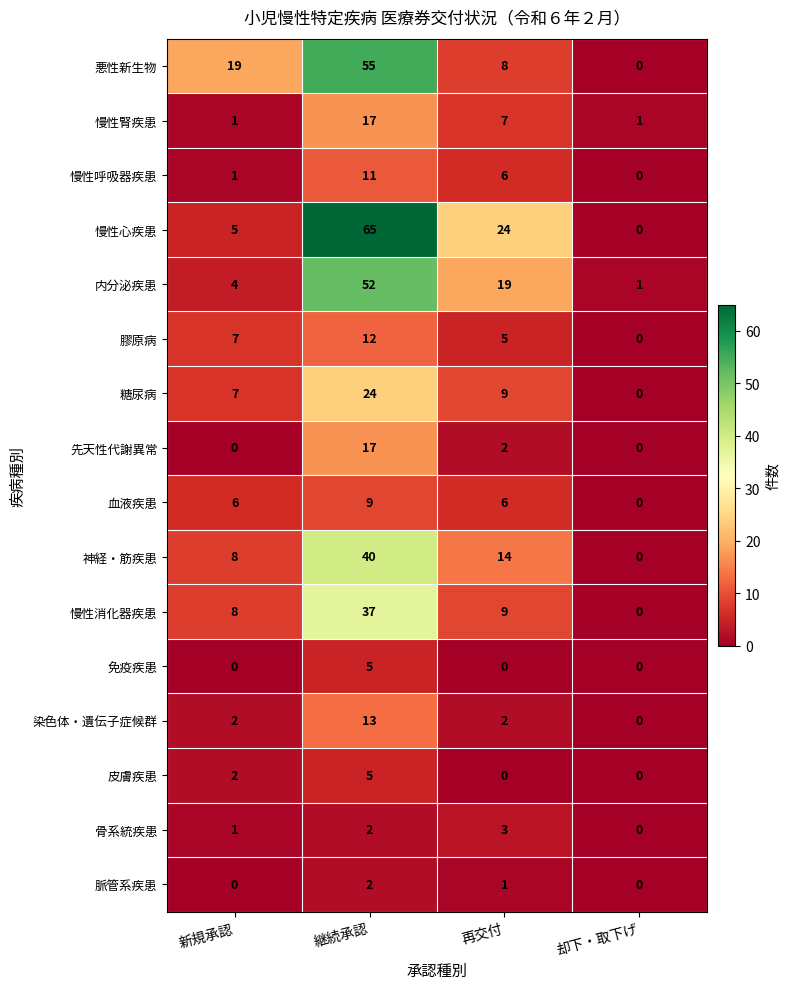

What is the difference between the maximum and second lowest values in the 血液疾患 series?

3